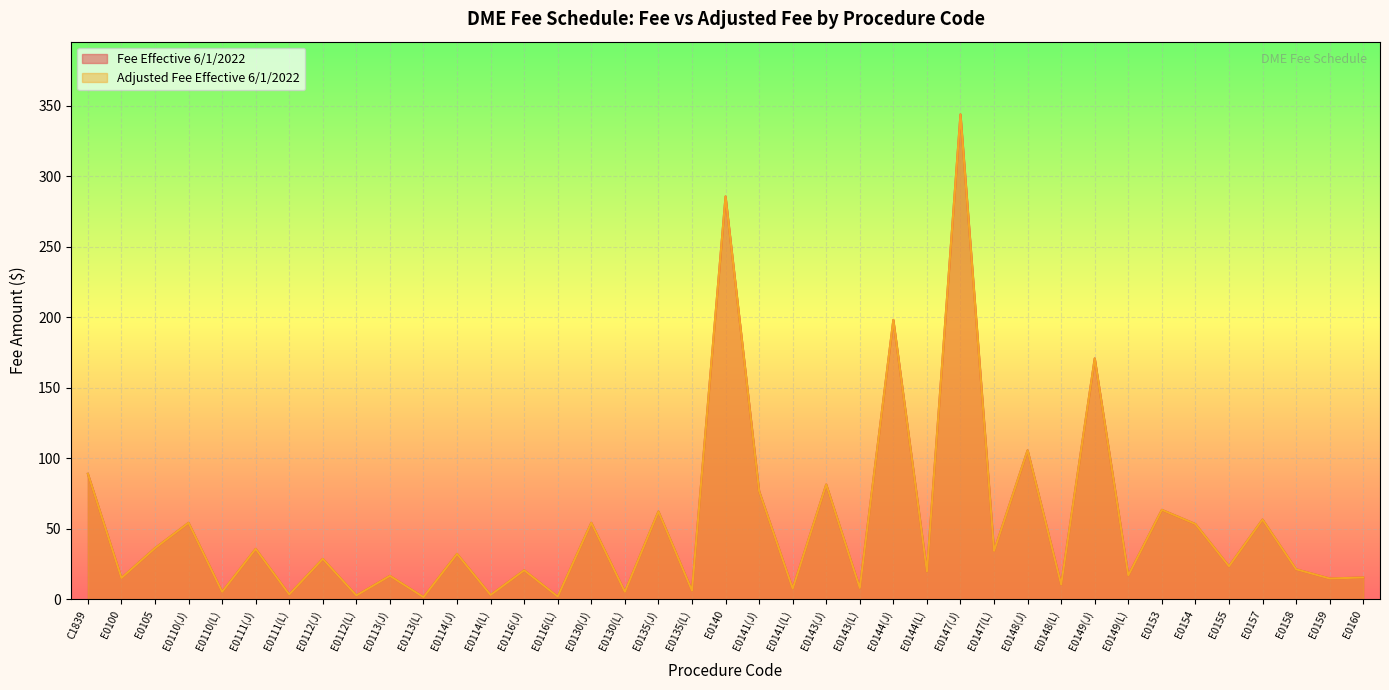

True or false: Adjusted Fee Effective 6/1/2022 has a value of 8.4 at E0135(L).

False